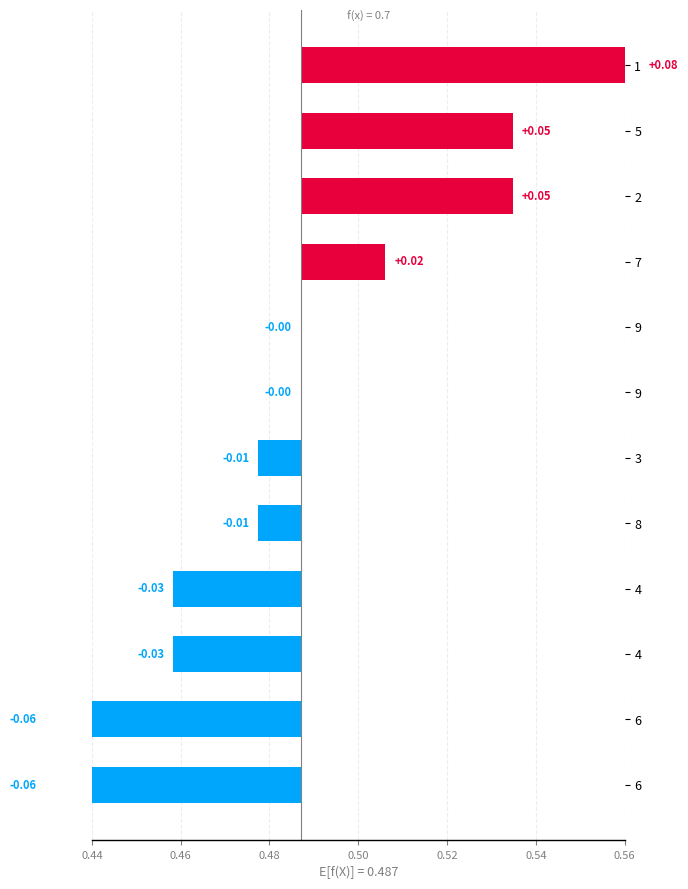

How many data points are above 0?

4